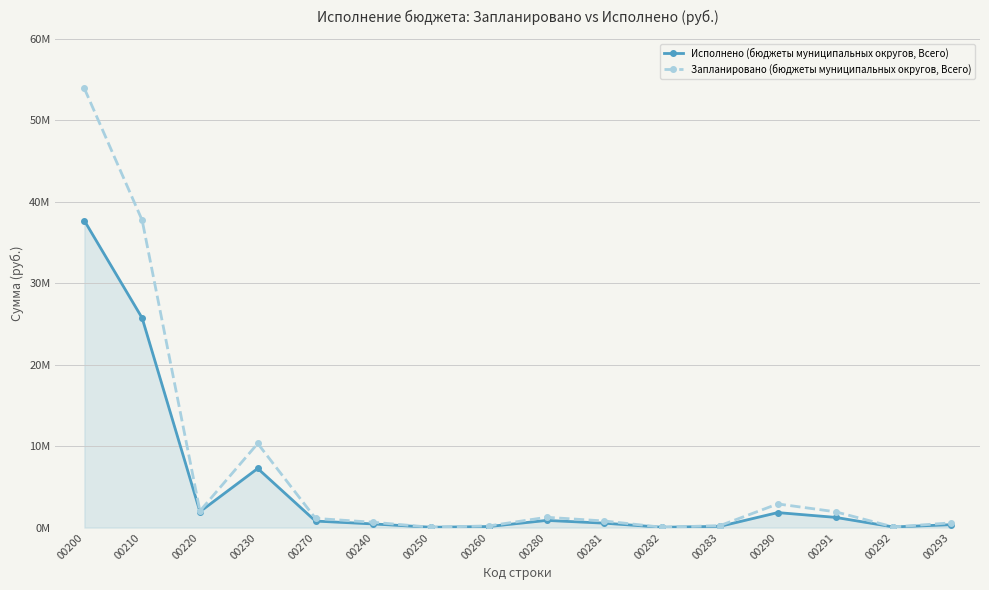

At how many categories does at least one series exceed 42289628?

1